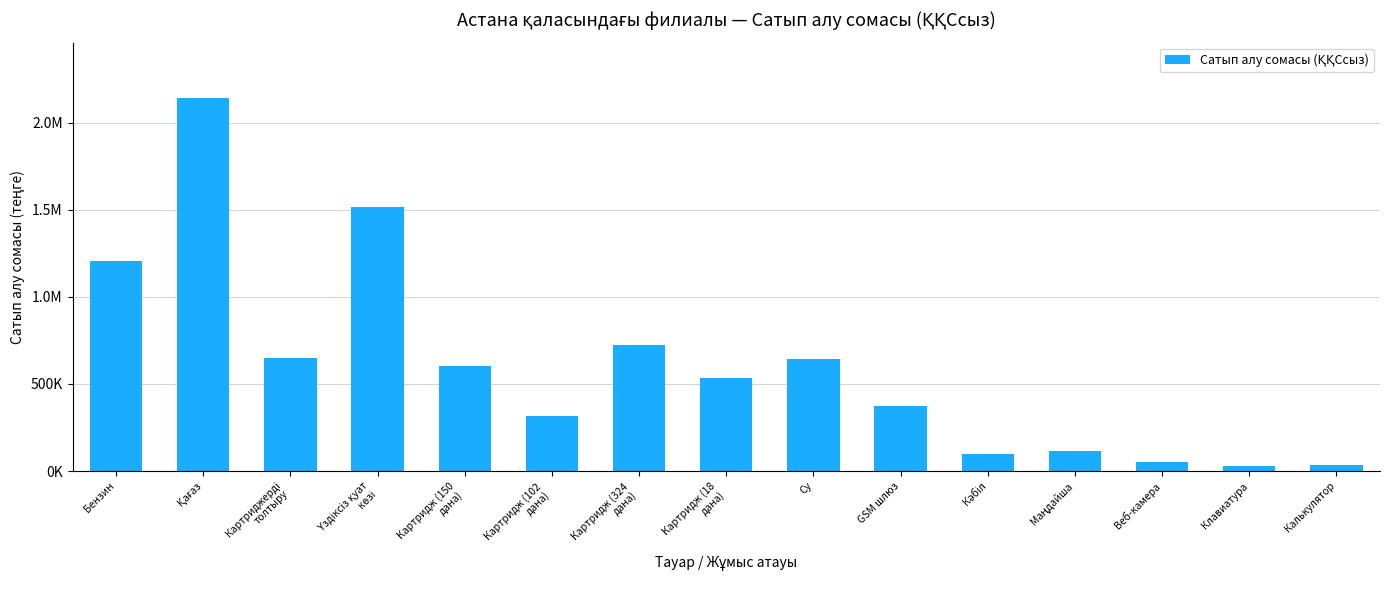

What is the sum of the values at Клавиатура and Картридж (102
дана)?

345535.6